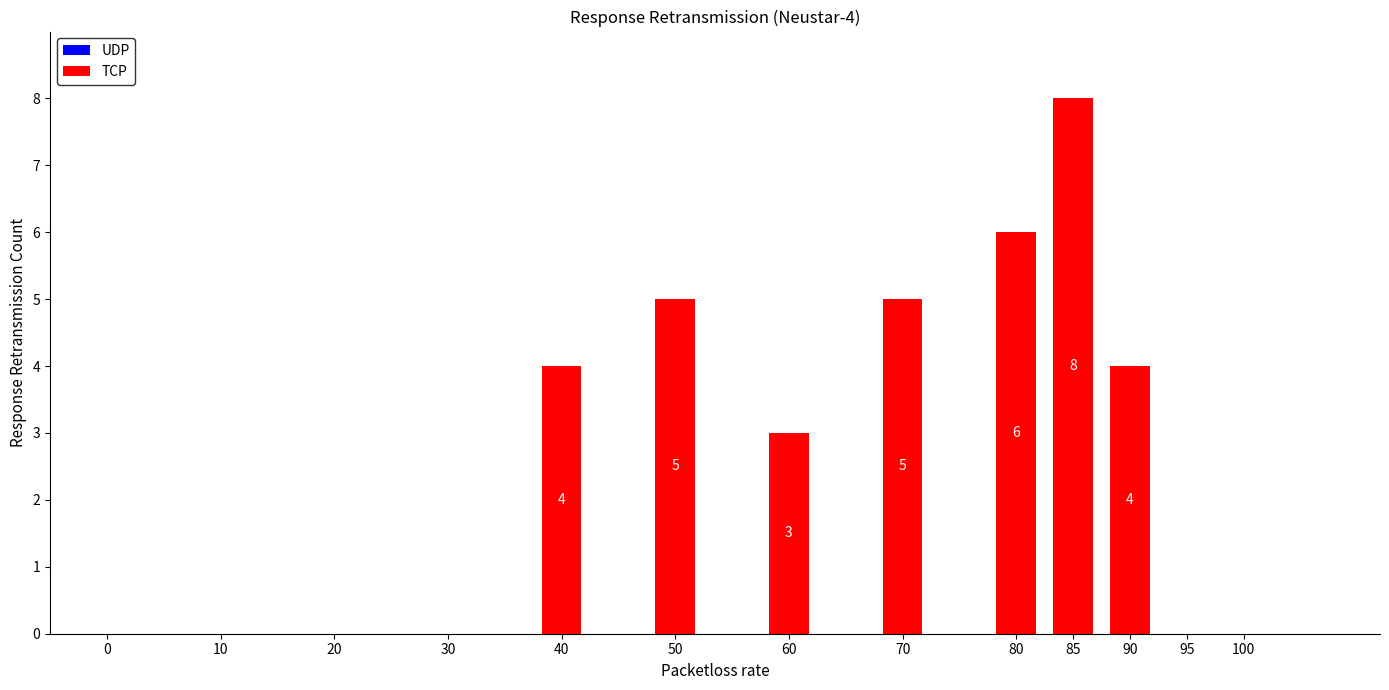

How many values are between 0 and 5?

12